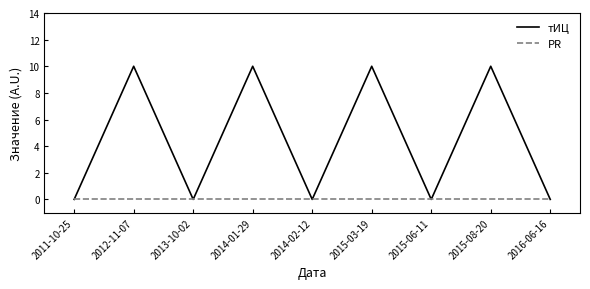

Is it true that тИЦ equals 10 at 2015-03-19?

True